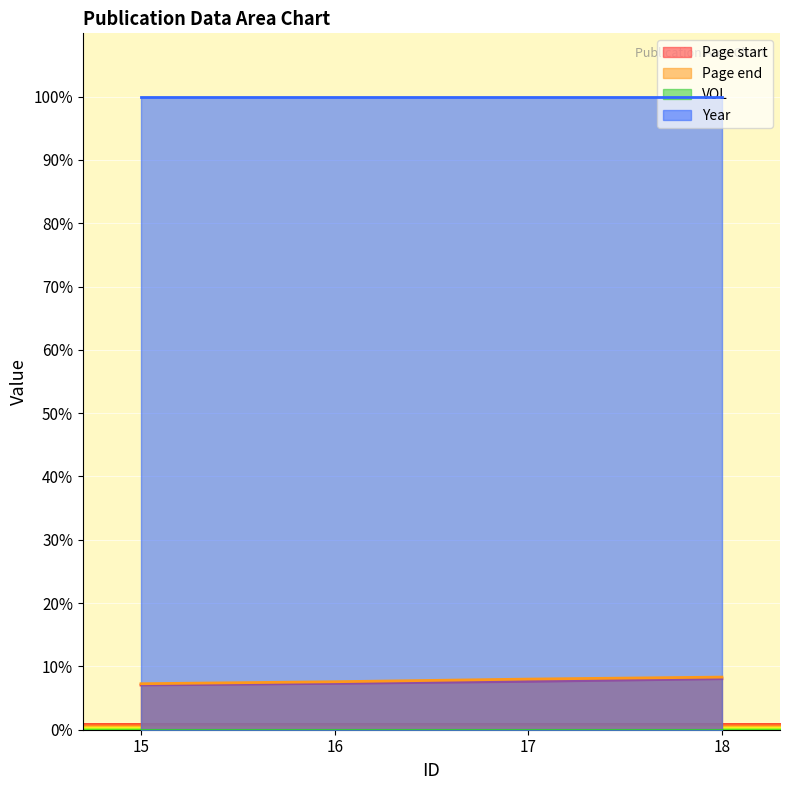

True or false: Page start and Page end intersect in this chart.

False